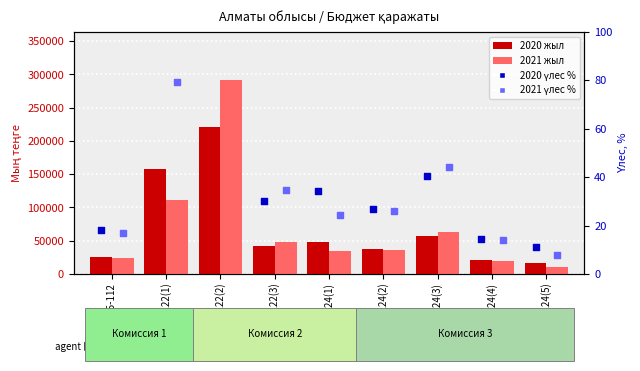

What is the total value across all series at ЖБ-122(3)?

91113.7